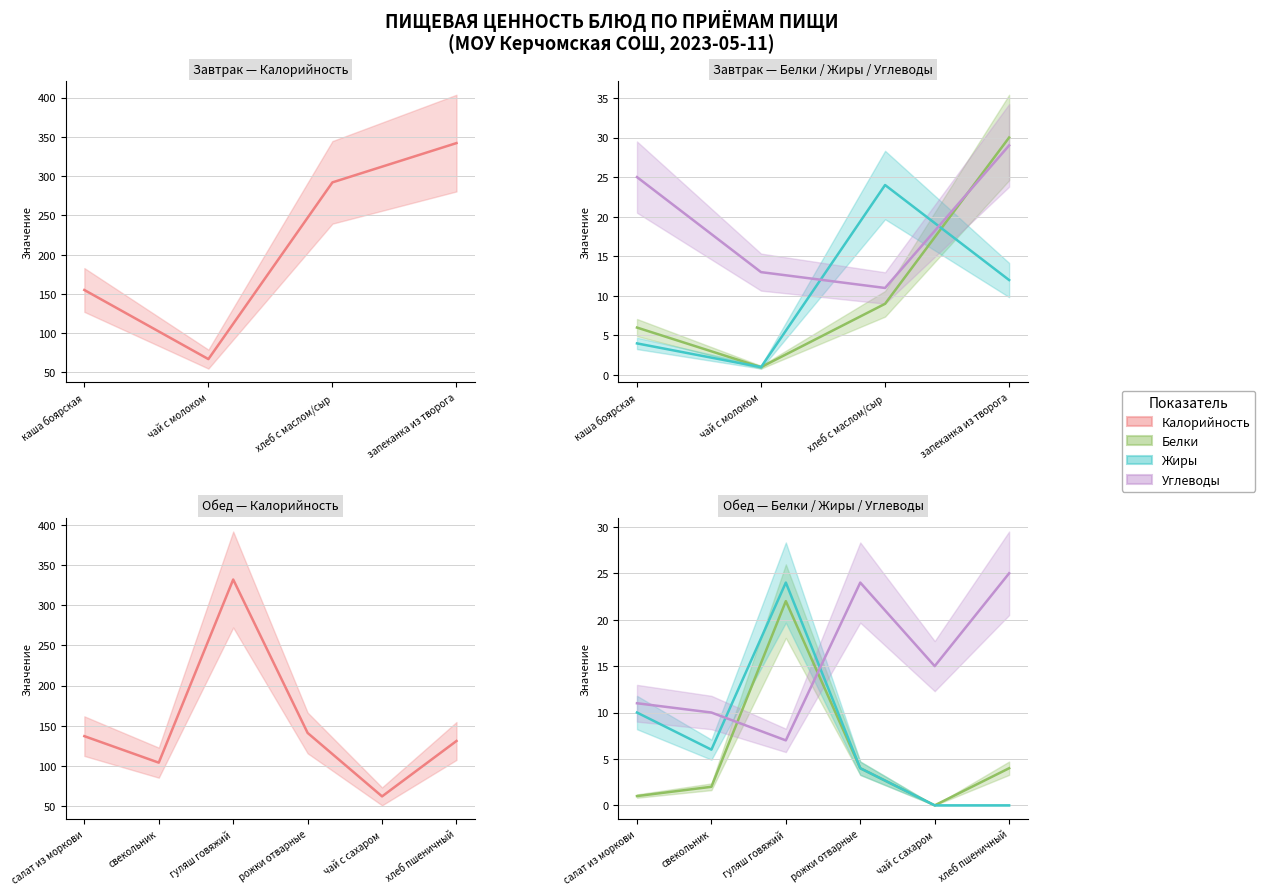

True or false: Белки has more than 0 points higher than both neighbors.

True